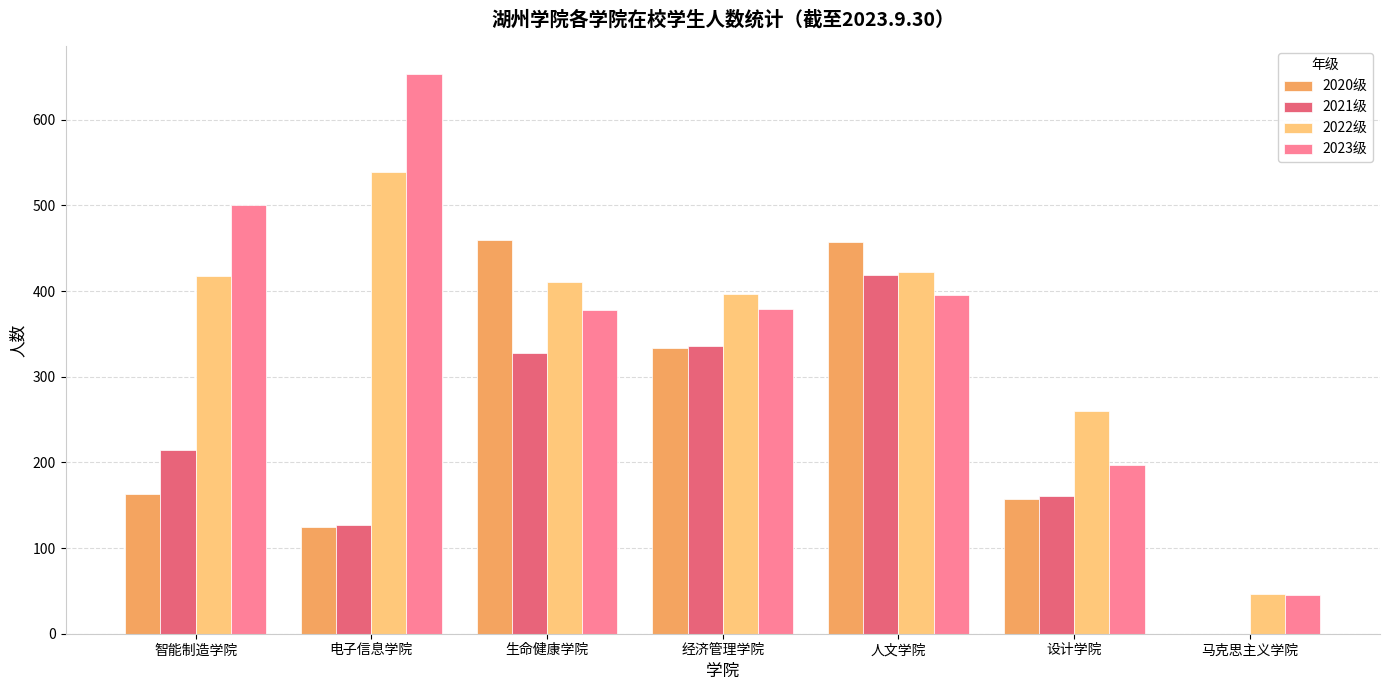

What is the sum of the 2021级 values at 马克思主义学院 and 设计学院?

161